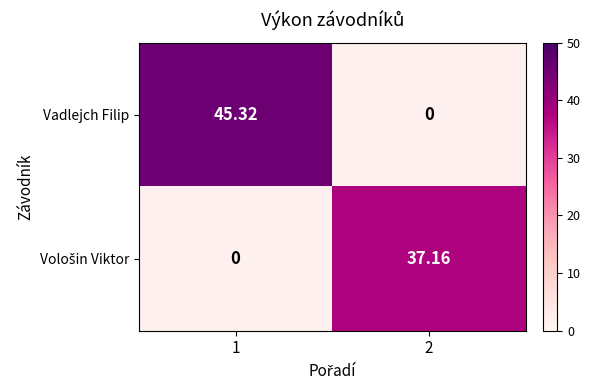

What is the greatest value displayed?

45.3